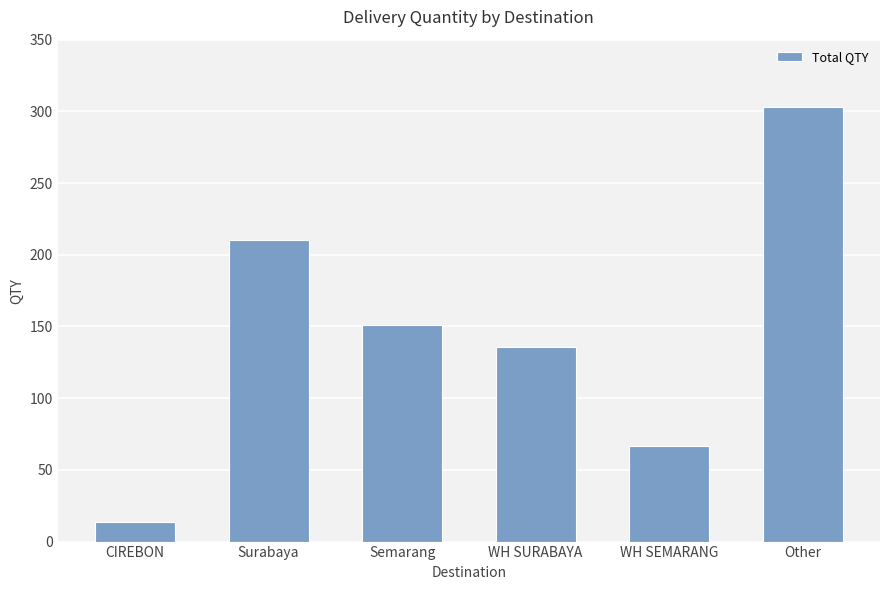

What is the sum of the values at Surabaya and WH SURABAYA?

346